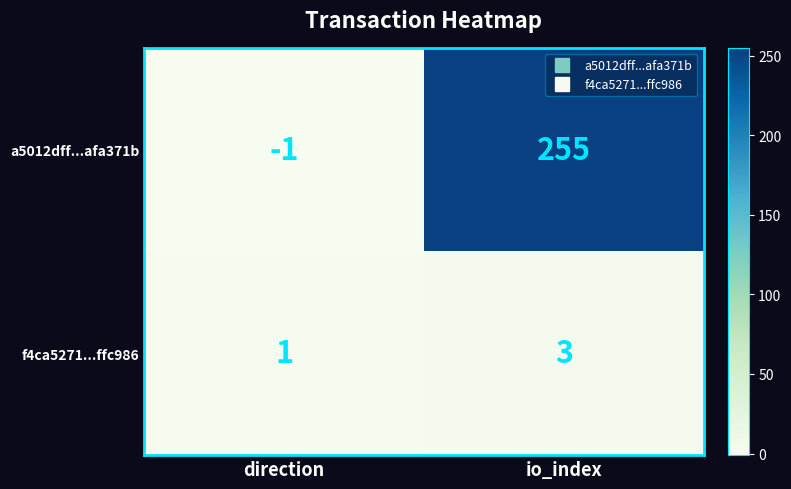

What value does the a5012dff...afa371b series have at io_index, to the nearest 5?

255